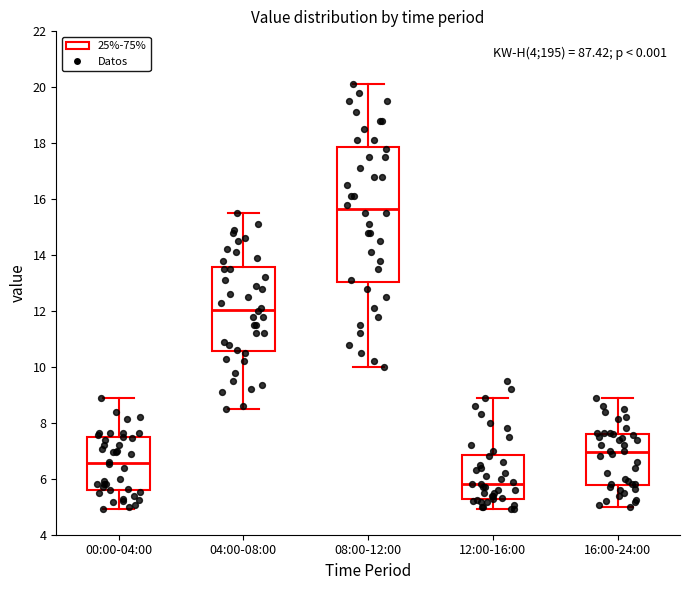

Which box's median line is the lowest?

12:00-16:00